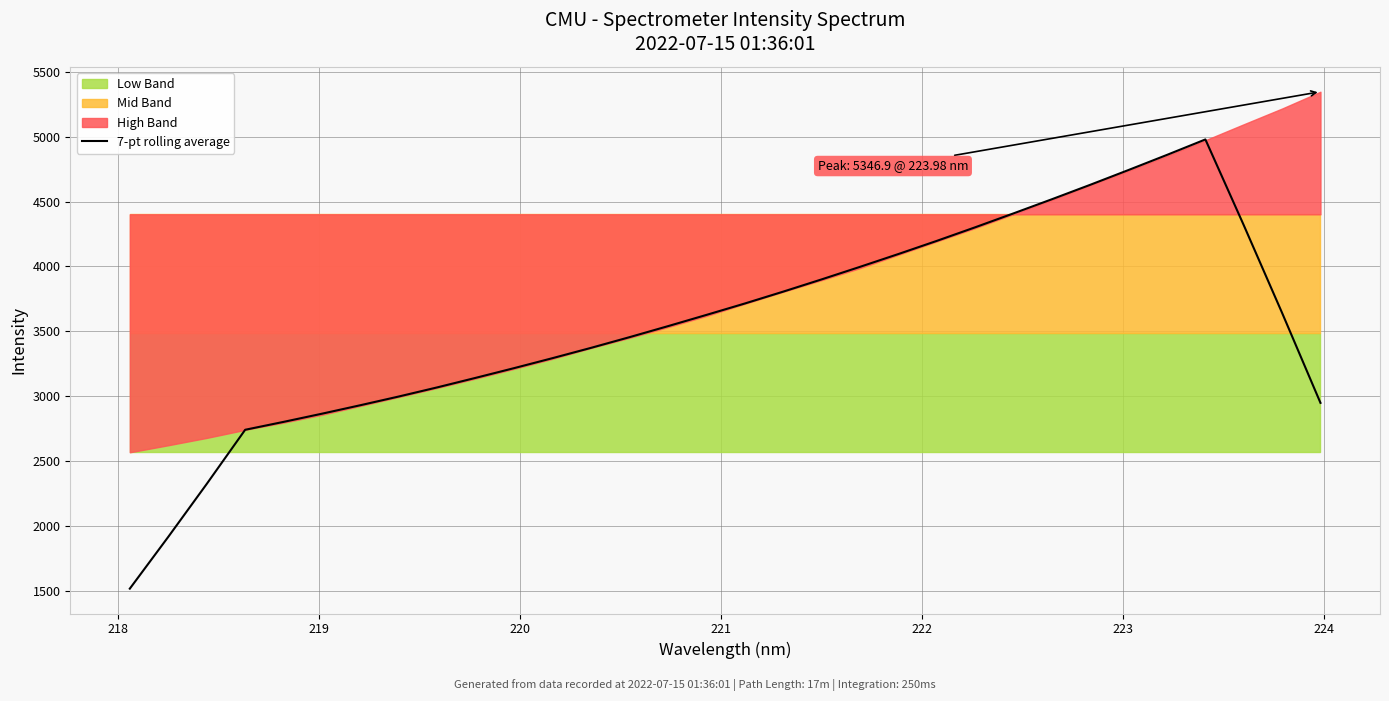

What is the highest value of the 7-pt rolling average series?

4978.9